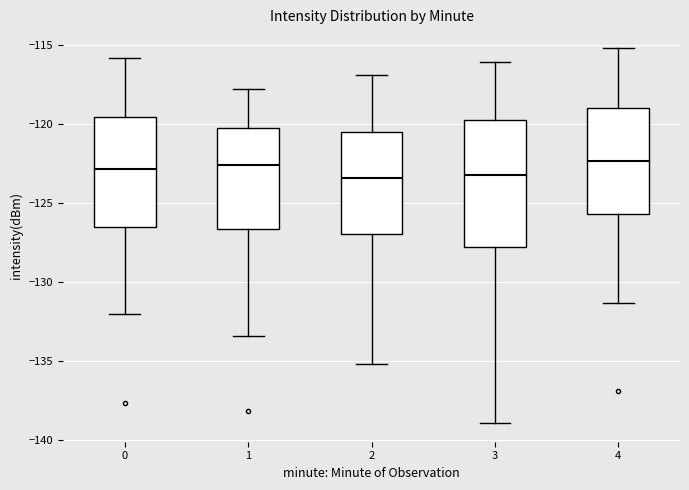

Reading left to right, transcribe this box plot: for each box, give where its median line is, the range the box spans, and where its two whiskers end, as read against the y-axis. The values are not printed on the chart, so give them approximately, as read against the axis.

0: median -123.0, box -126.5 to -119.5, whiskers -132.0 to -116.0
1: median -122.5, box -126.5 to -120.0, whiskers -133.5 to -118.0
2: median -123.5, box -127.0 to -120.5, whiskers -135.0 to -117.0
3: median -123.0, box -128.0 to -119.5, whiskers -139.0 to -116.0
4: median -122.5, box -125.5 to -119.0, whiskers -131.5 to -115.0